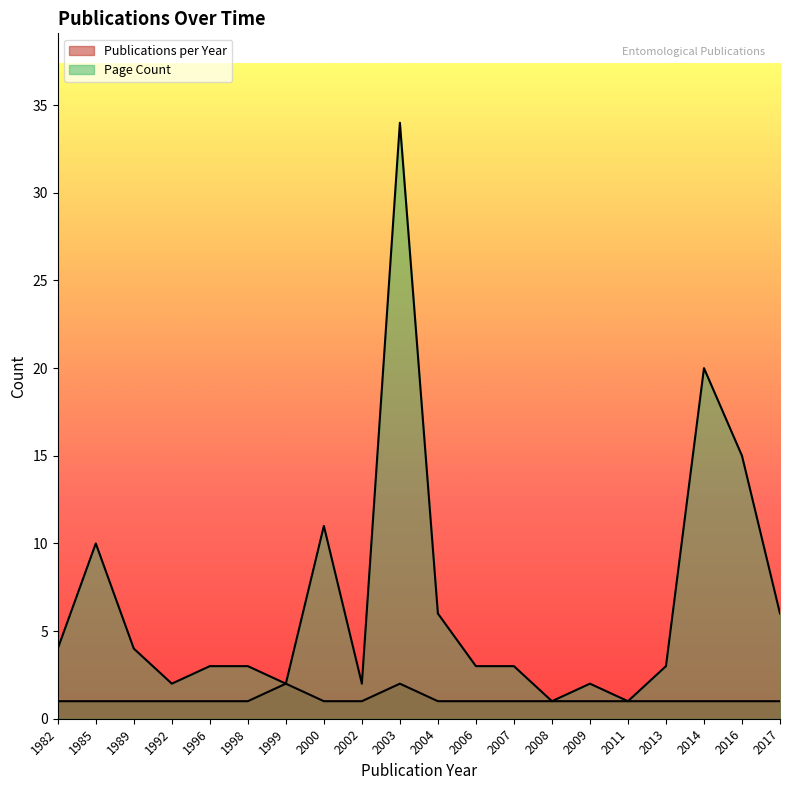

True or false: Page Count has a value of 2 at 2002.

True